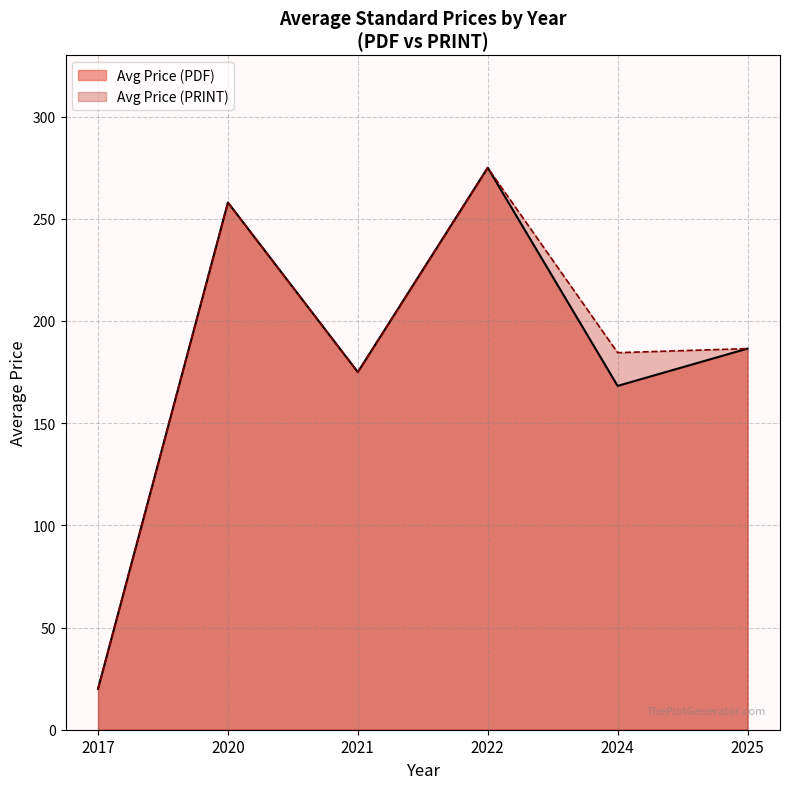

True or false: Avg Price (PDF) and Avg Price (PRINT) cross at least once.

False